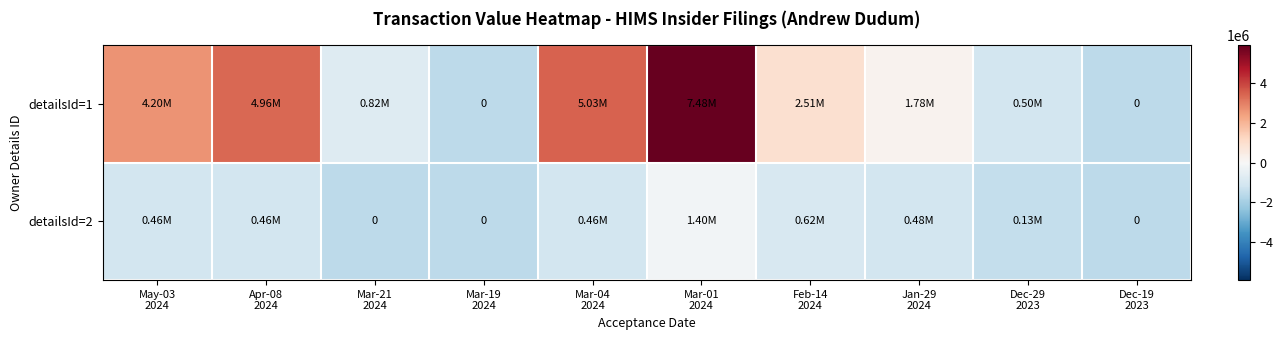

Which has a higher value, Mar-21
2024 or Apr-08
2024?

Apr-08
2024